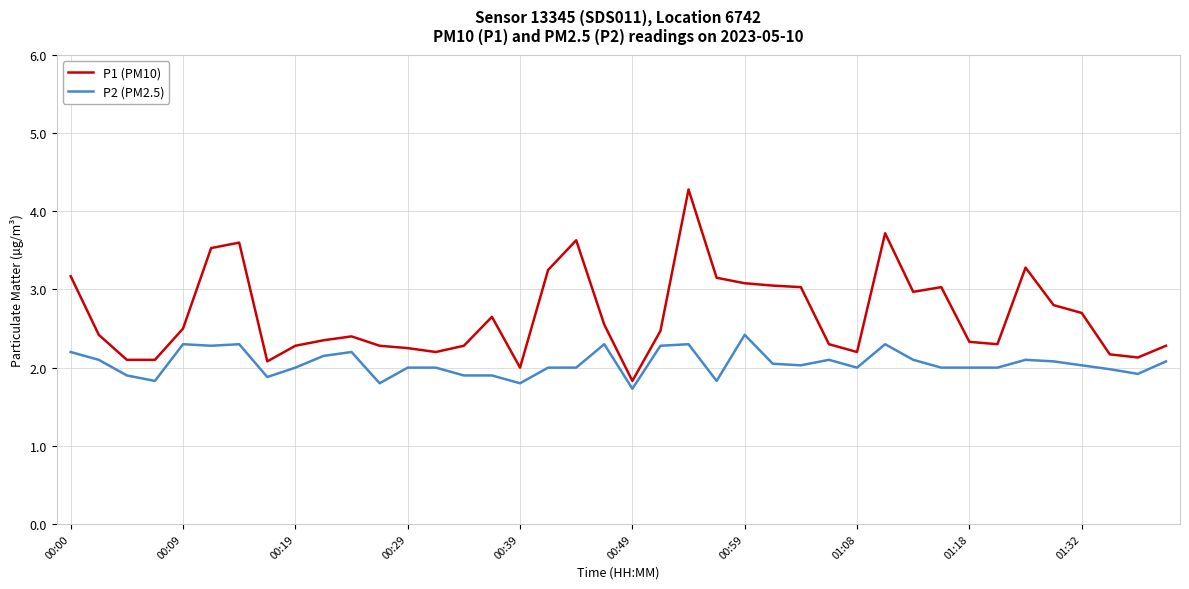

Which series has the largest range (max minus min)?

P1 (PM10)